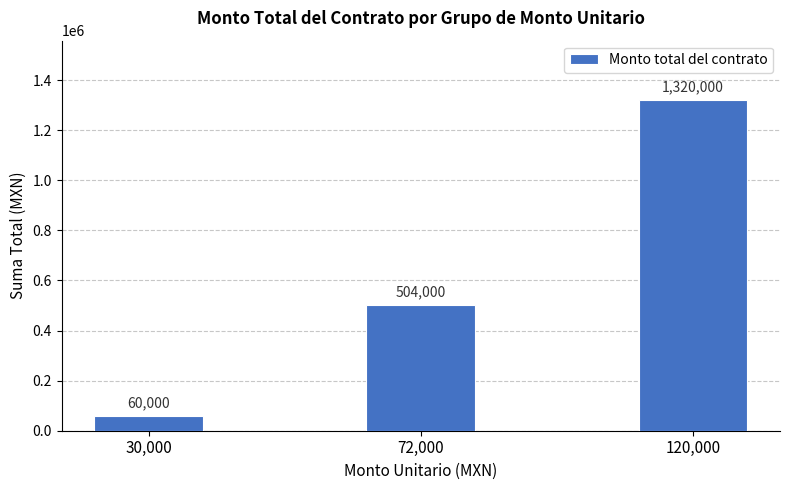

Is it true that the value at 72,000 is 255769?

False